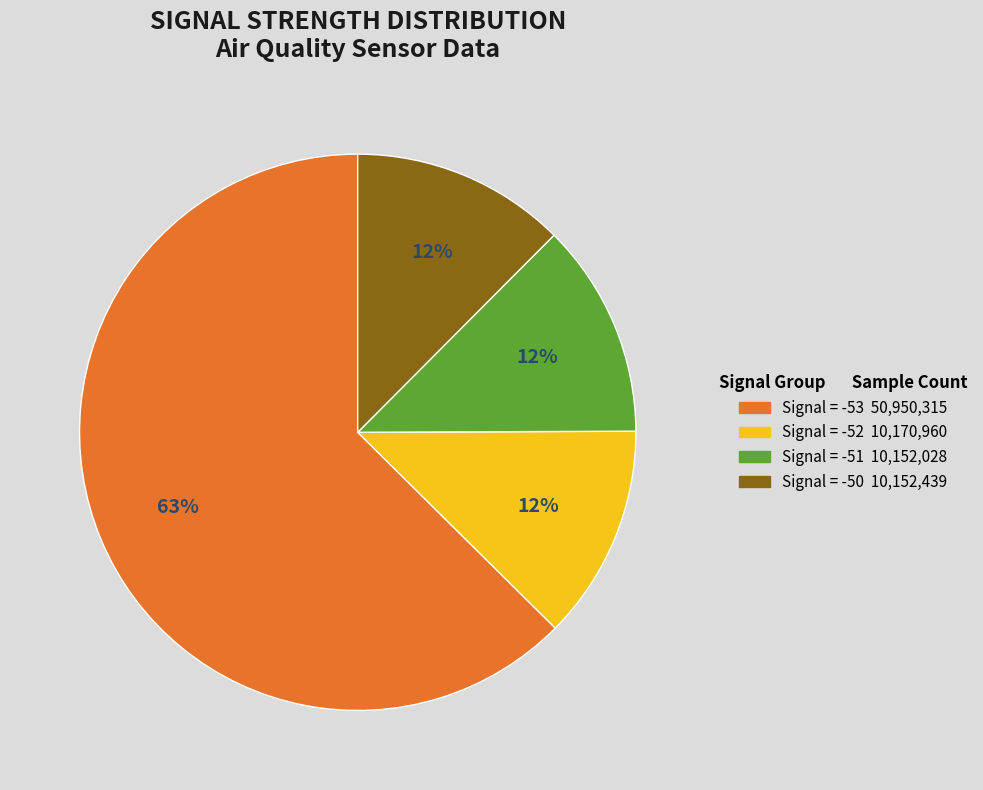

To the nearest percent, what is the average slice percentage?

25%